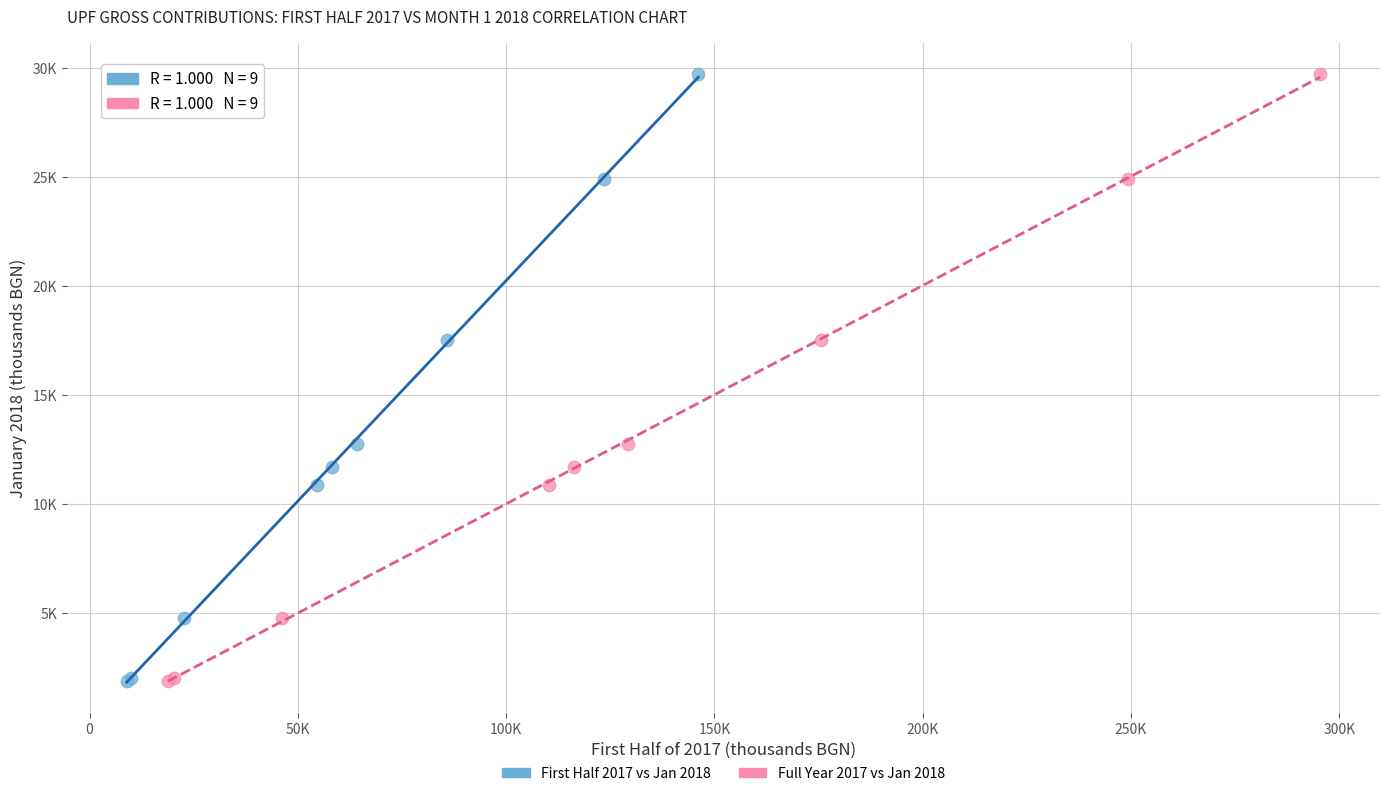

What are all the series names shown in the legend?

First Half 2017 vs Jan 2018, Full Year 2017 vs Jan 2018